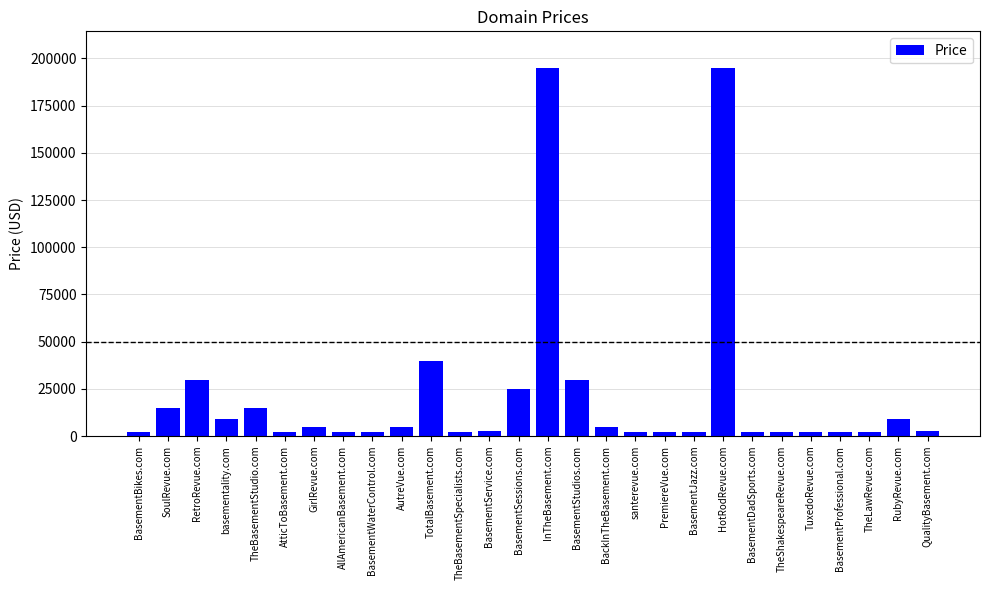

What is the sum of all values?

606864